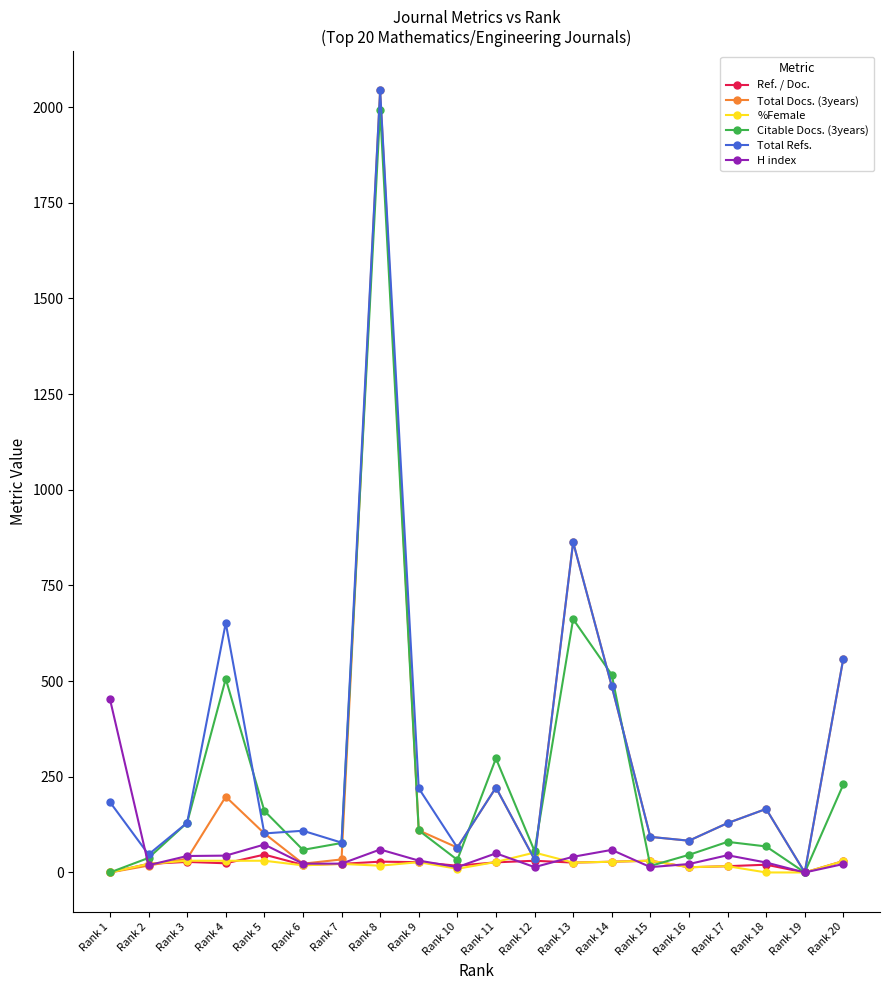

Is it true that %Female equals 17.7 at Rank 8?

True